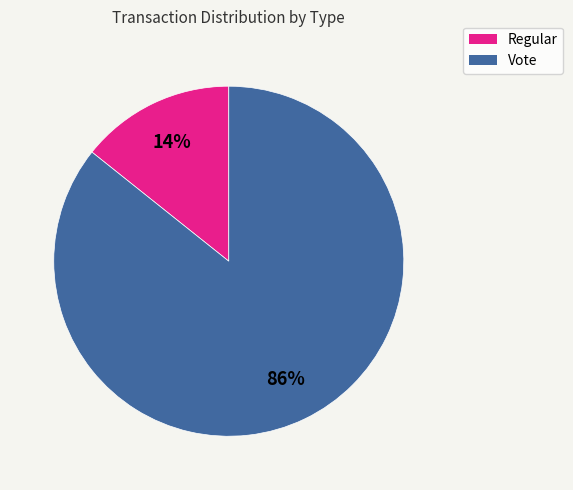

To the nearest percent, what is the combined percentage of Vote and Regular?

100%